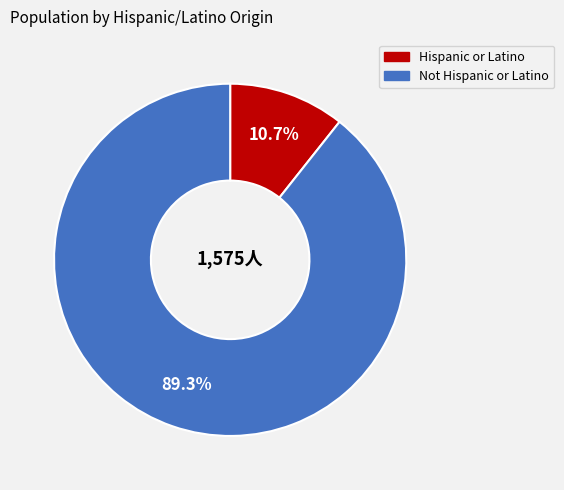

Is there any slice that represents more than half of the pie?

Yes